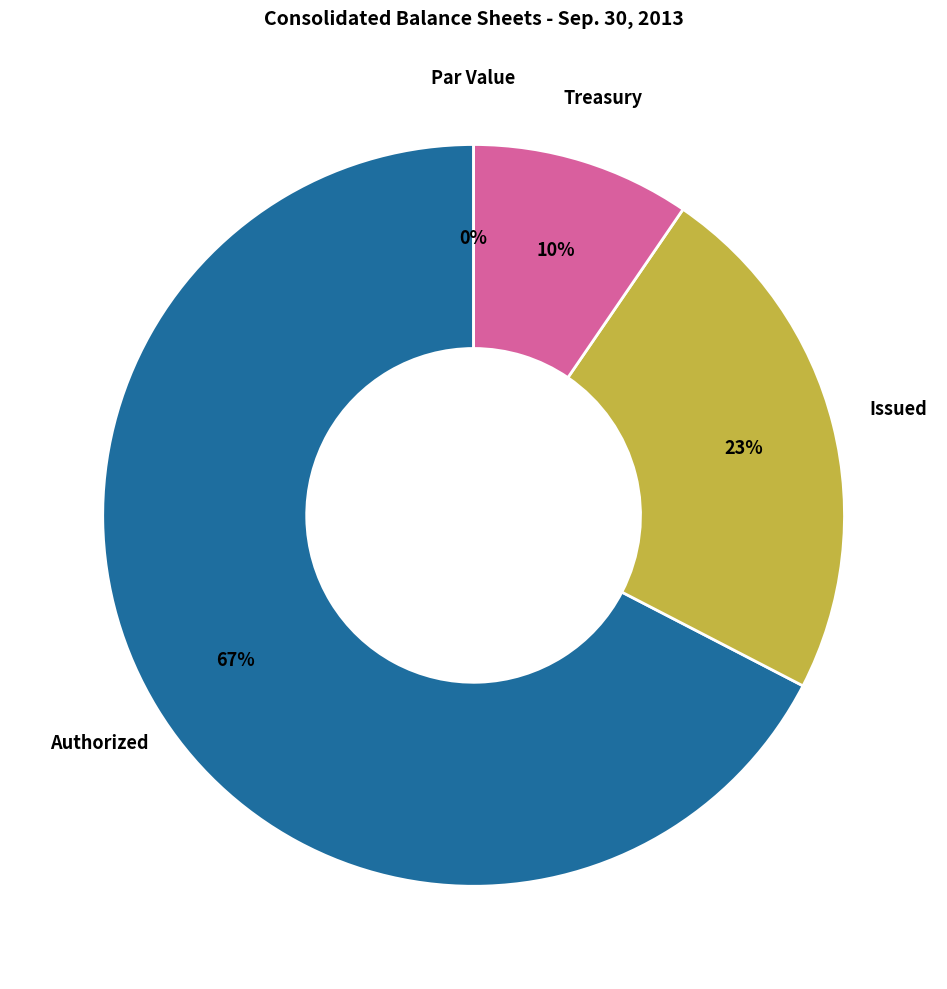

Is there a majority slice in this chart?

Yes